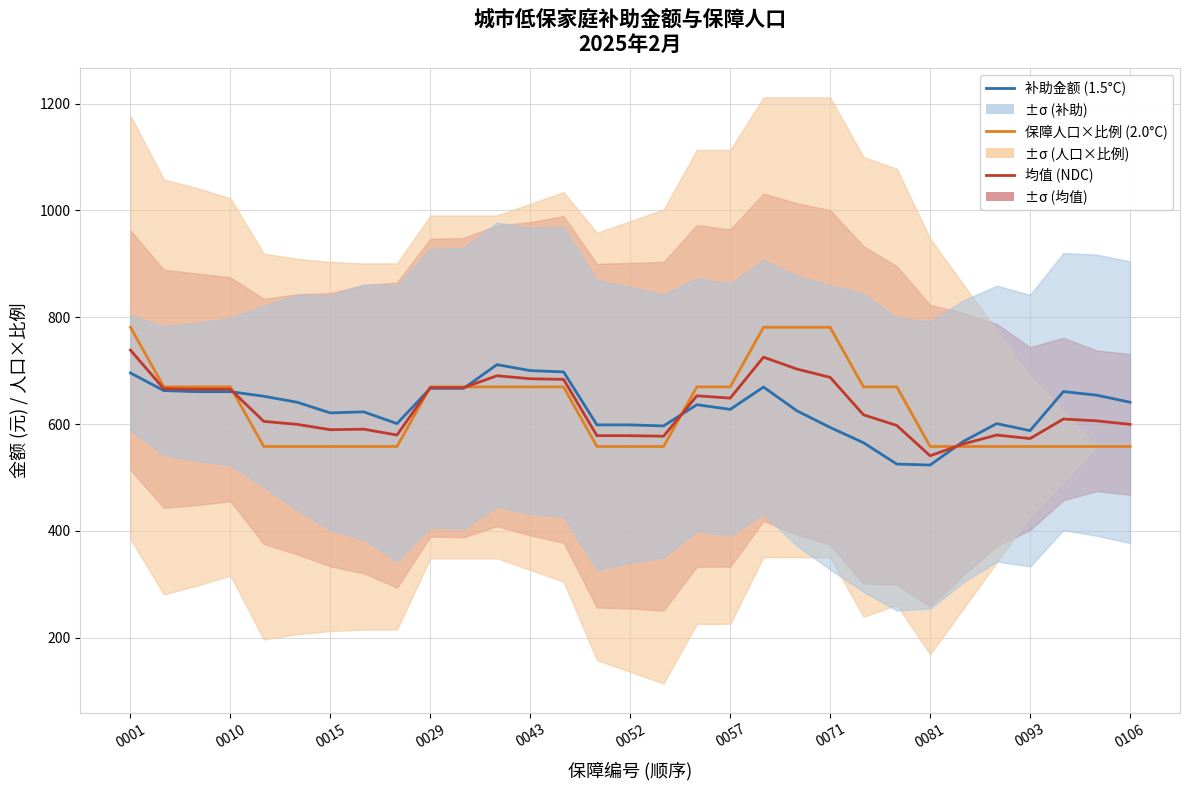

True or false: 保障人口×比例 (2.0°C) has a value of 669.6 at 13.

True